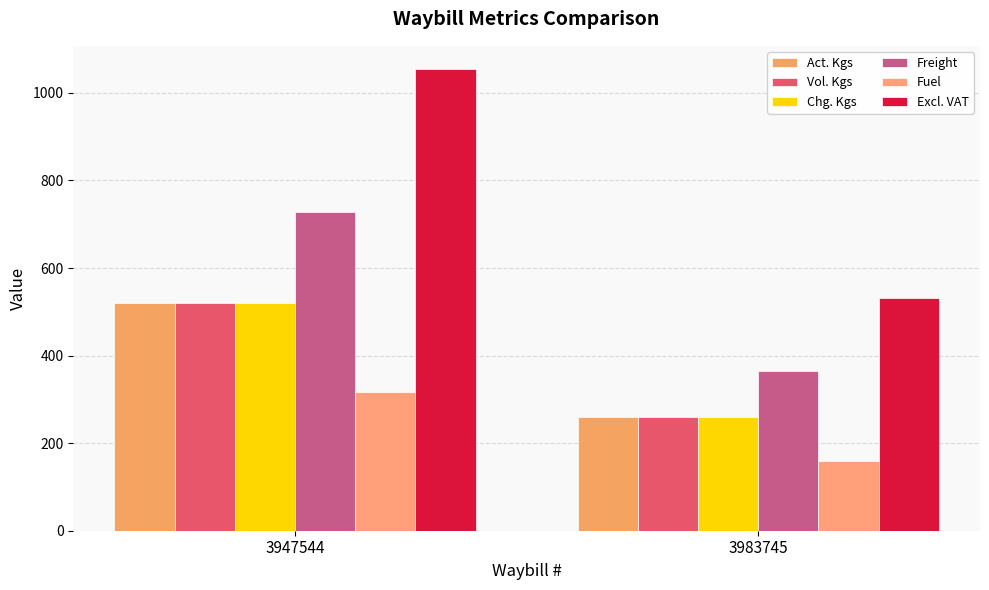

At which category does the chart reach its minimum across all series?

3983745